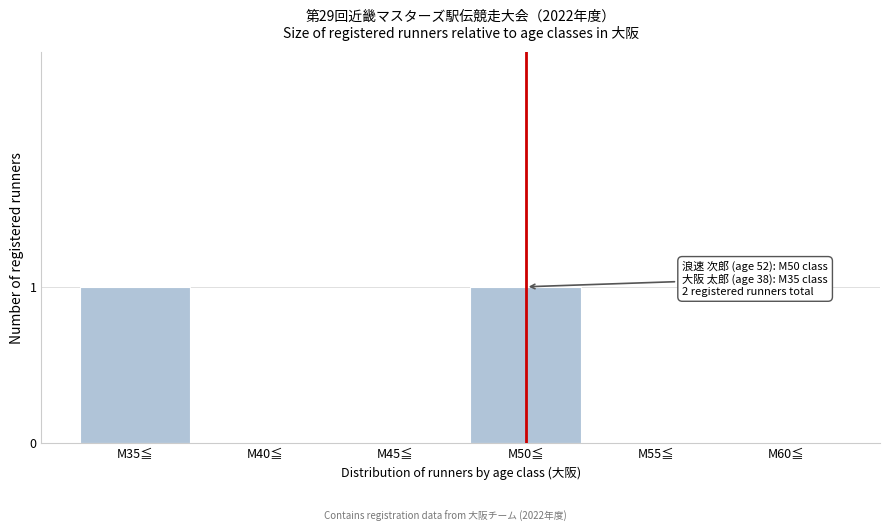

Reading left to right, what are all the values shown in this chart?

M35≦=1	M40≦=0	M45≦=0	M50≦=1	M55≦=0	M60≦=0